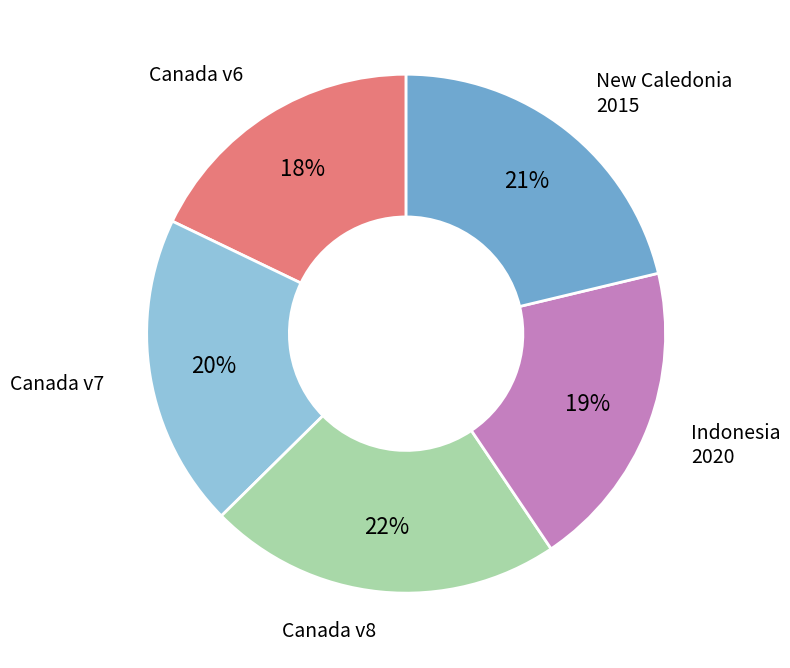

To the nearest percent, what is the difference between the largest and smallest slice percentages?

4%